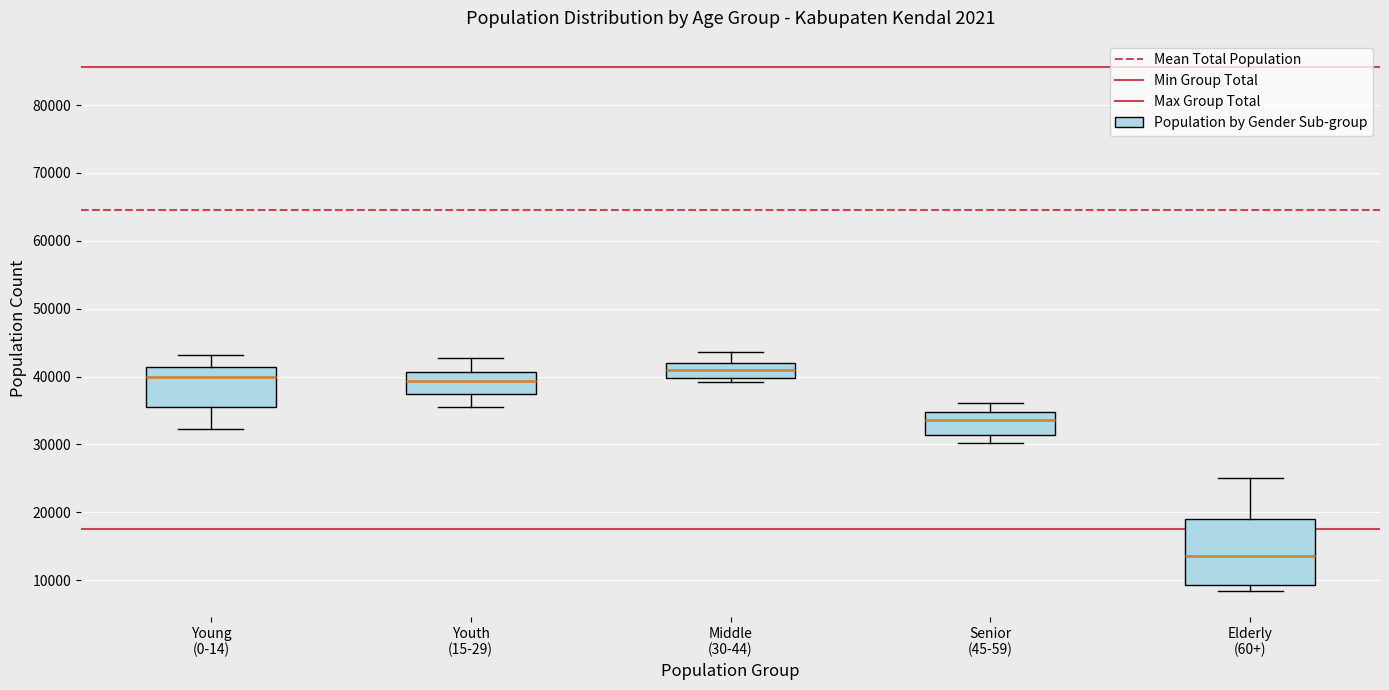

Where is the lower edge of the box for Youth (15-29) on the y-axis? The values are not printed on the chart, so give them approximately, as read against the axis.

37000